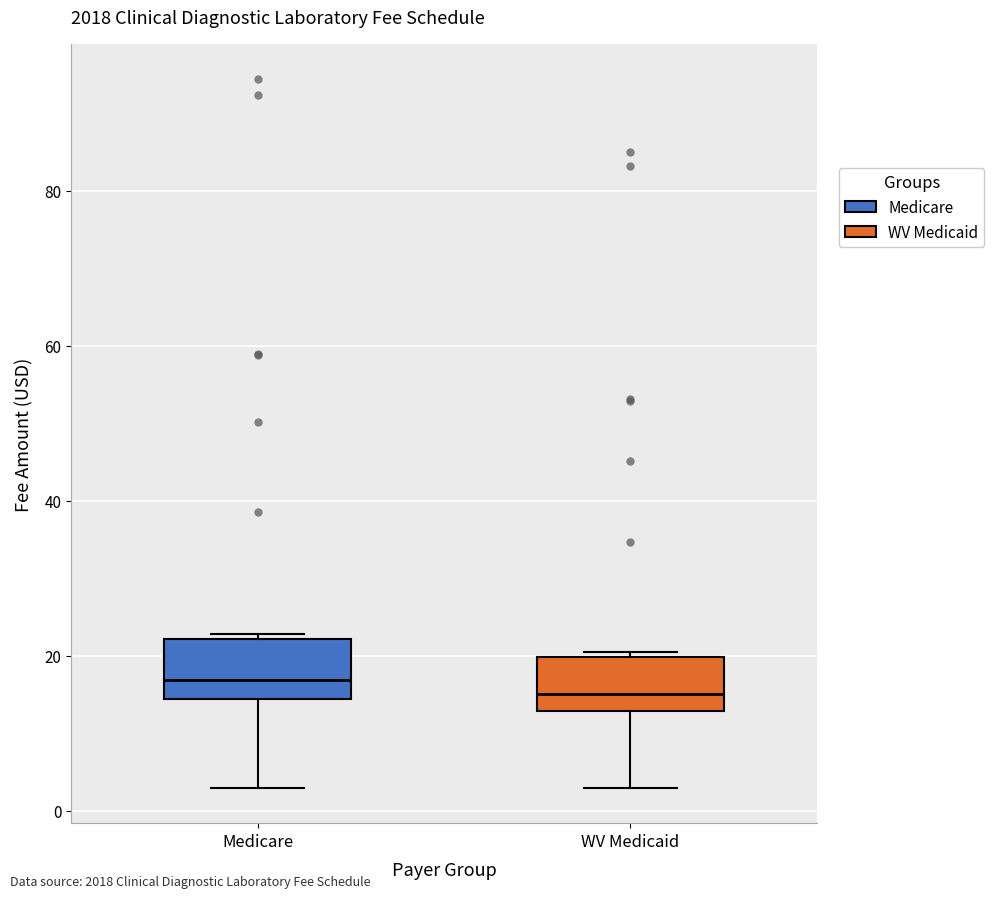

Reading left to right, transcribe this box plot: for each box, give where its median line is, the range the box spans, and where its two whiskers end, as read against the y-axis. The values are not printed on the chart, so give them approximately, as read against the axis.

Medicare: median 16, box 14 to 22, whiskers 4 to 22 (just above the box's upper edge)
WV Medicaid: median 16, box 12 to 20, whiskers 4 to 20 (just above the box's upper edge)